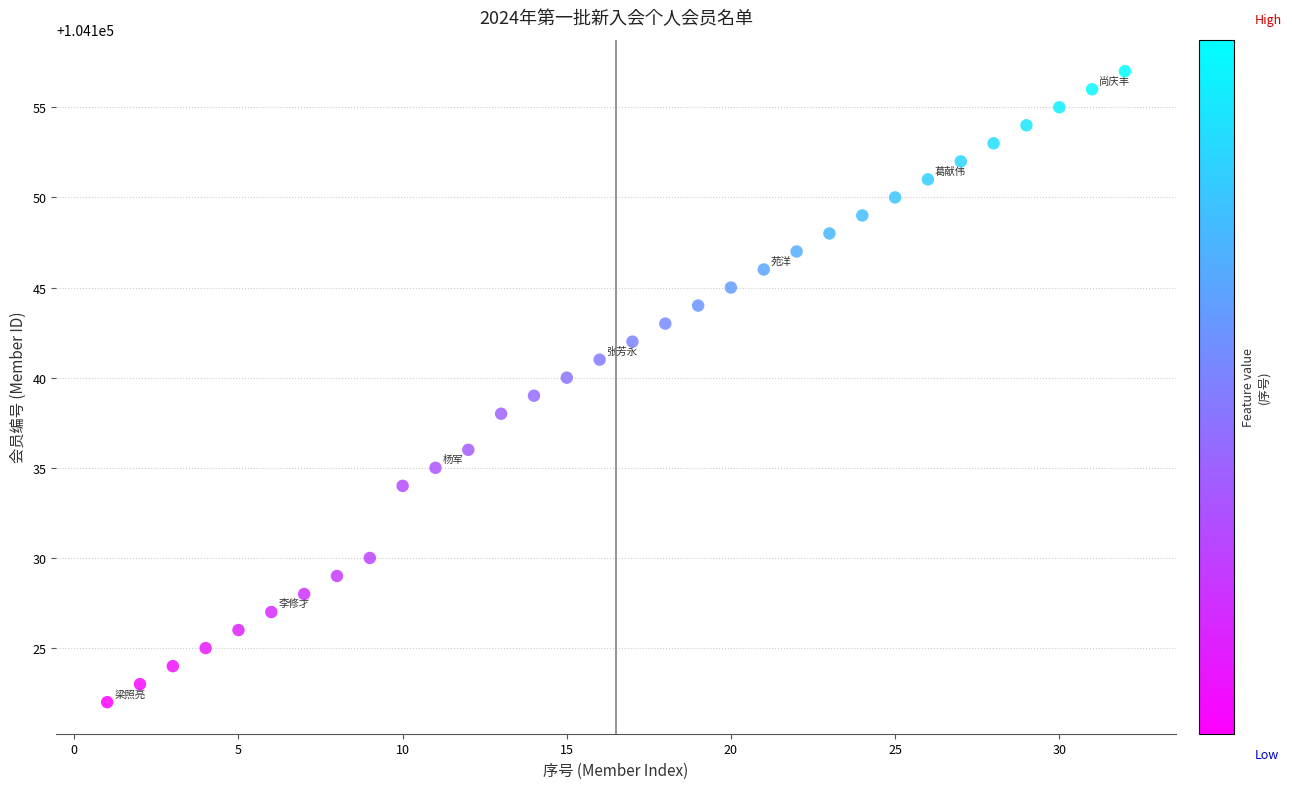

What is the range of X values (max minus min)?

31